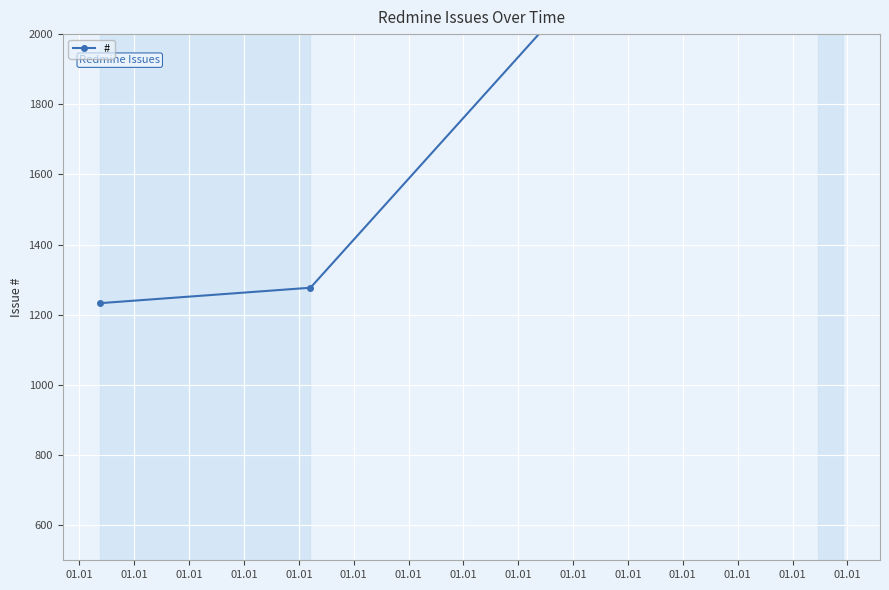

Reading left to right, extract all data points from this chart.

1233	1277	2882